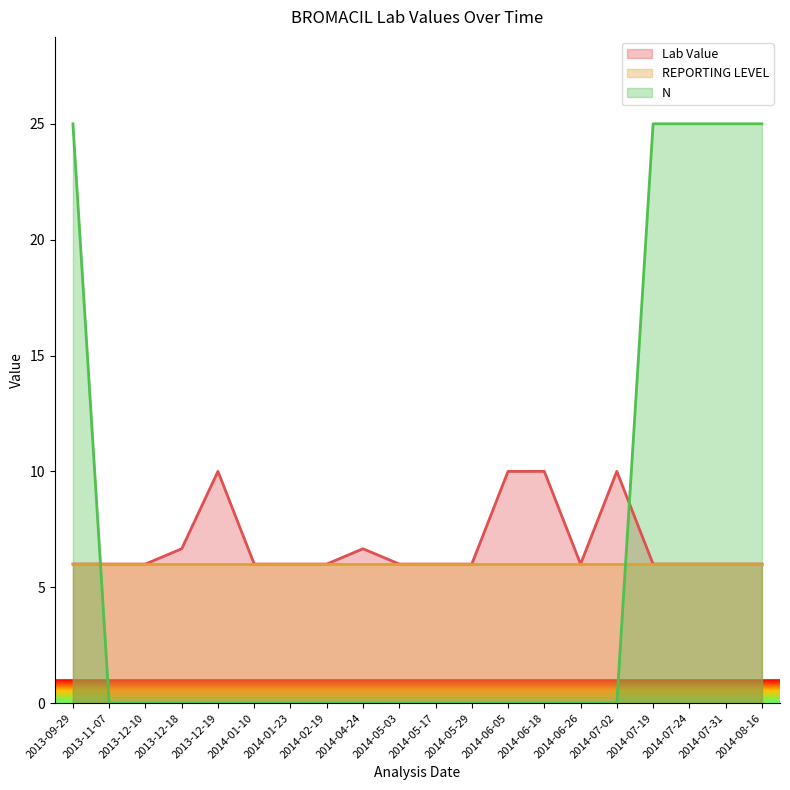

Where is Lab Value nearest to the value 8?

2013-12-18